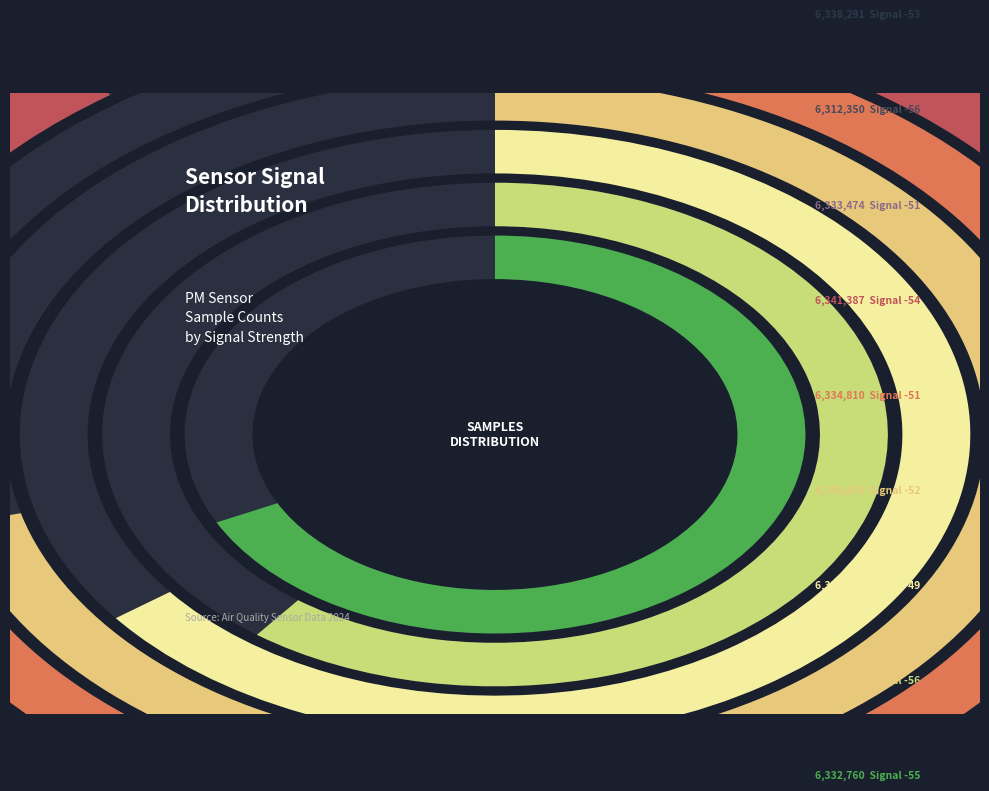

To the nearest percent, what portion does -49 represent?

11%